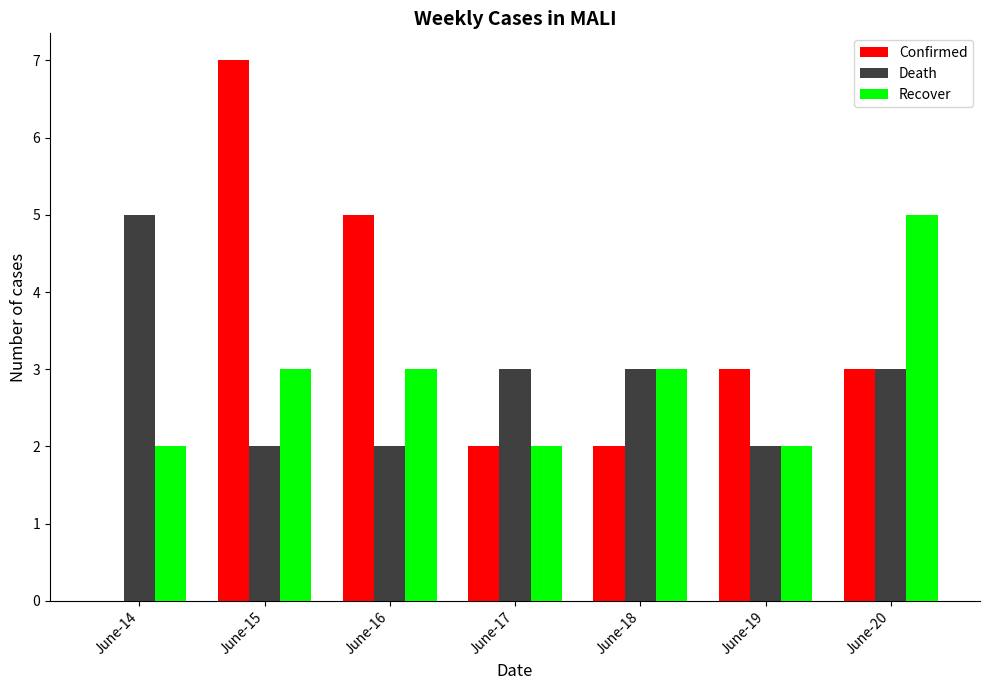

True or false: Death has a value of 3 at June-17.

True